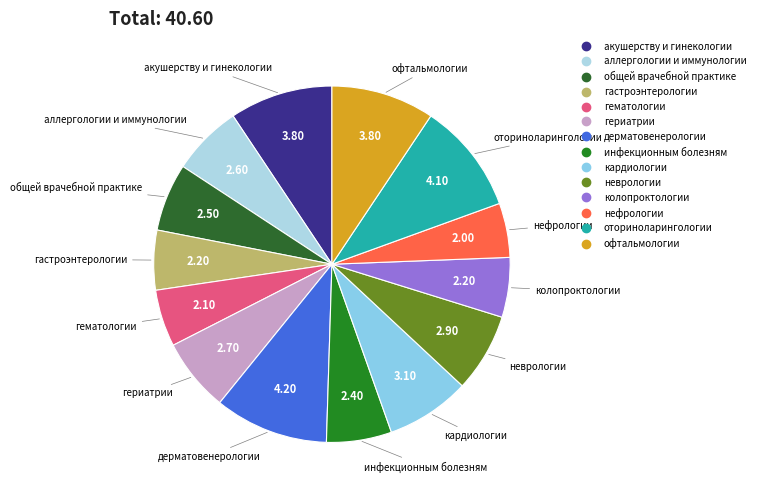

Count the number of slices in the pie.

14